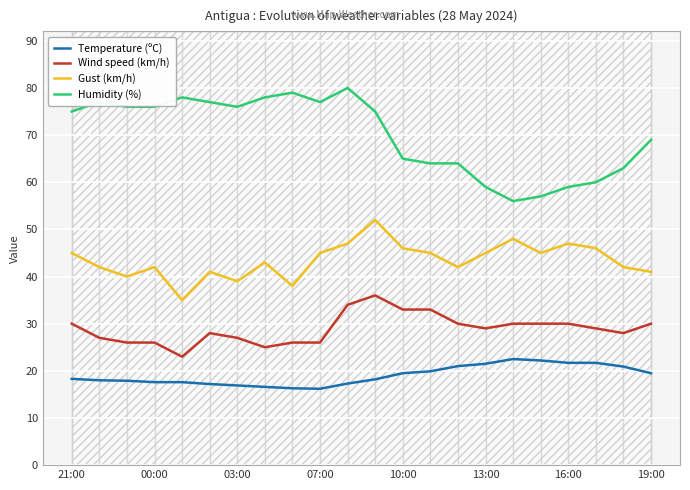

How many data points in Temperature (ºC) are less than 18?

9